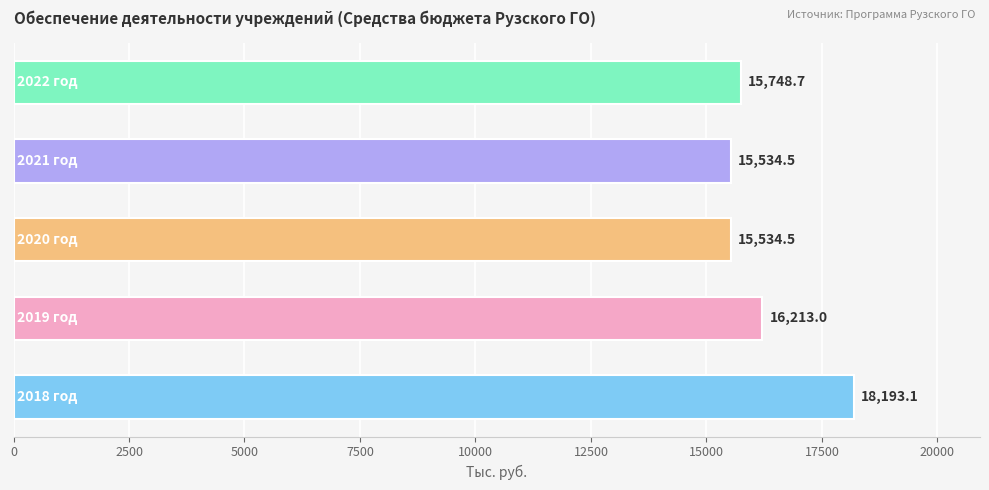

Does the chart contain any negative values?

No